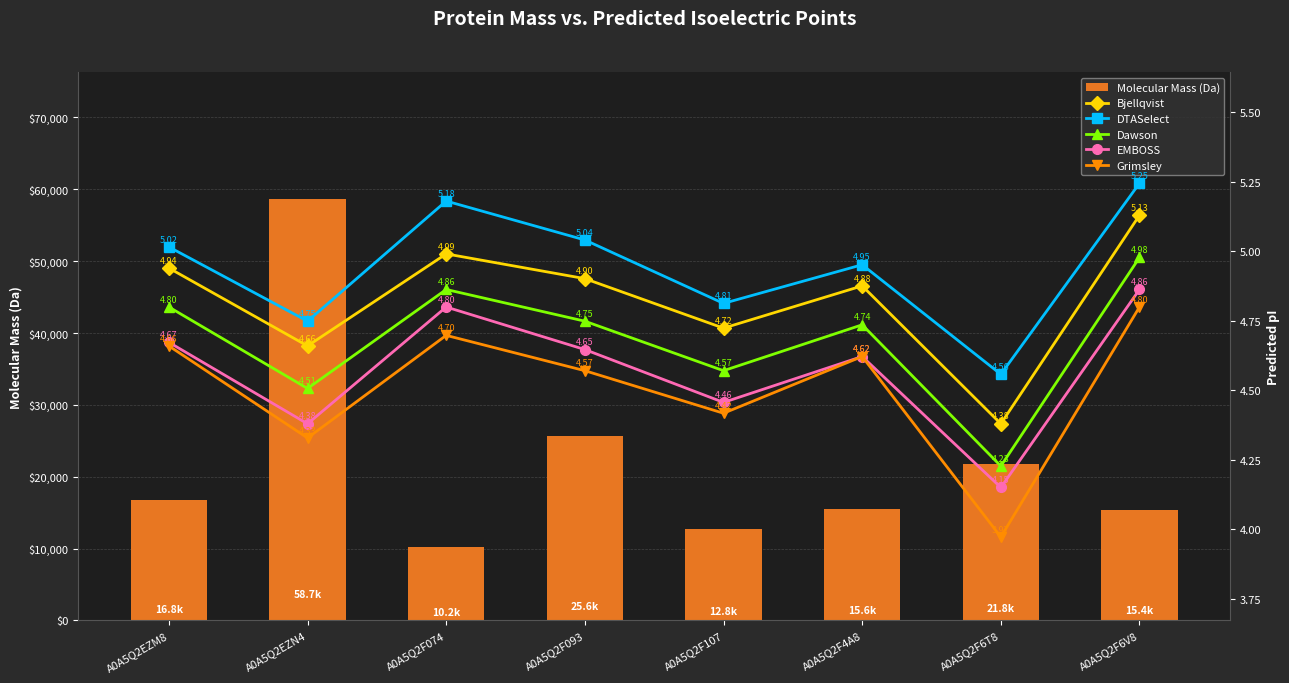

Which series has the widest spread of values?

Molecular Mass (Da)